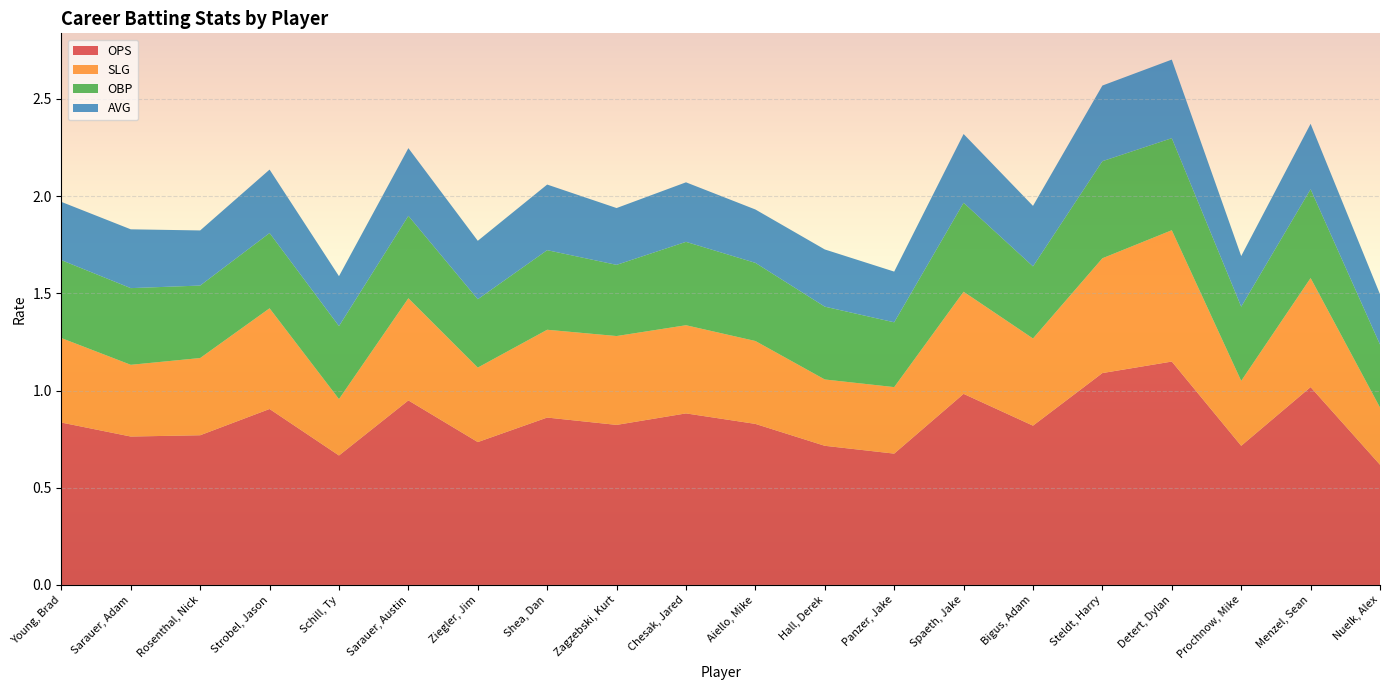

Reading left to right, what are all the values shown in this chart?

OPS: Young, Brad=0.8	Sarauer, Adam=0.8	Rosenthal, Nick=0.8	Strobel, Jason=0.9	Schill, Ty=0.7	Sarauer, Austin=0.9	Ziegler, Jim=0.7	Shea, Dan=0.9	Zagzebski, Kurt=0.8	Chesak, Jared=0.9	Aiello, Mike=0.8	Hall, Derek=0.7	Panzer, Jake=0.7	Spaeth, Jake=1.0	Bigus, Adam=0.8	Steldt, Harry=1.1	Detert, Dylan=1.1	Prochnow, Mike=0.7	Menzel, Sean=1.0	Nuelk, Alex=0.6
SLG: Young, Brad=0.4	Sarauer, Adam=0.4	Rosenthal, Nick=0.4	Strobel, Jason=0.5	Schill, Ty=0.3	Sarauer, Austin=0.5	Ziegler, Jim=0.4	Shea, Dan=0.5	Zagzebski, Kurt=0.5	Chesak, Jared=0.5	Aiello, Mike=0.4	Hall, Derek=0.3	Panzer, Jake=0.3	Spaeth, Jake=0.5	Bigus, Adam=0.4	Steldt, Harry=0.6	Detert, Dylan=0.7	Prochnow, Mike=0.3	Menzel, Sean=0.6	Nuelk, Alex=0.3
OBP: Young, Brad=0.4	Sarauer, Adam=0.4	Rosenthal, Nick=0.4	Strobel, Jason=0.4	Schill, Ty=0.4	Sarauer, Austin=0.4	Ziegler, Jim=0.4	Shea, Dan=0.4	Zagzebski, Kurt=0.4	Chesak, Jared=0.4	Aiello, Mike=0.4	Hall, Derek=0.4	Panzer, Jake=0.3	Spaeth, Jake=0.5	Bigus, Adam=0.4	Steldt, Harry=0.5	Detert, Dylan=0.5	Prochnow, Mike=0.4	Menzel, Sean=0.5	Nuelk, Alex=0.3
AVG: Young, Brad=0.3	Sarauer, Adam=0.3	Rosenthal, Nick=0.3	Strobel, Jason=0.3	Schill, Ty=0.3	Sarauer, Austin=0.3	Ziegler, Jim=0.3	Shea, Dan=0.3	Zagzebski, Kurt=0.3	Chesak, Jared=0.3	Aiello, Mike=0.3	Hall, Derek=0.3	Panzer, Jake=0.3	Spaeth, Jake=0.4	Bigus, Adam=0.3	Steldt, Harry=0.4	Detert, Dylan=0.4	Prochnow, Mike=0.3	Menzel, Sean=0.3	Nuelk, Alex=0.3